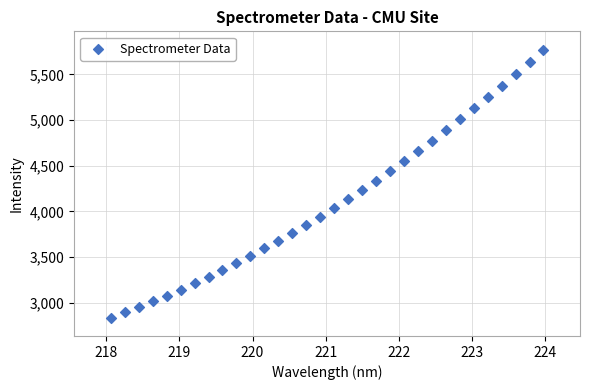

What is the range of Y values (max minus min)?

2935.5